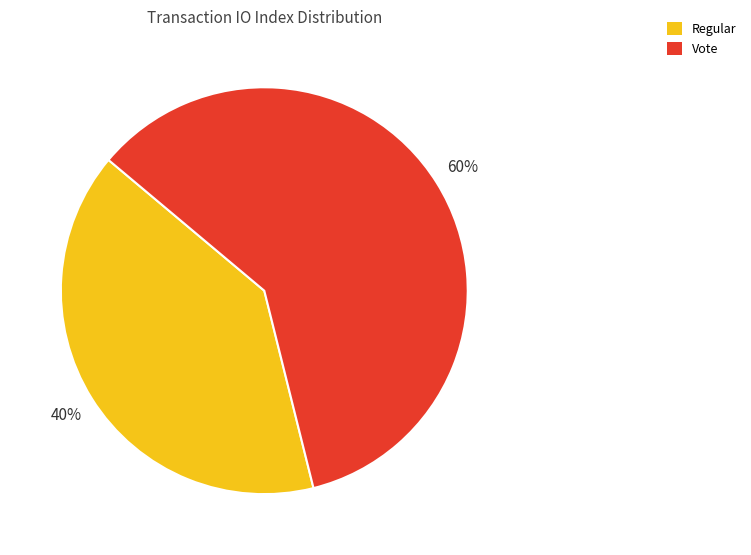

Is the sum of Regular and Vote greater than half?

Yes